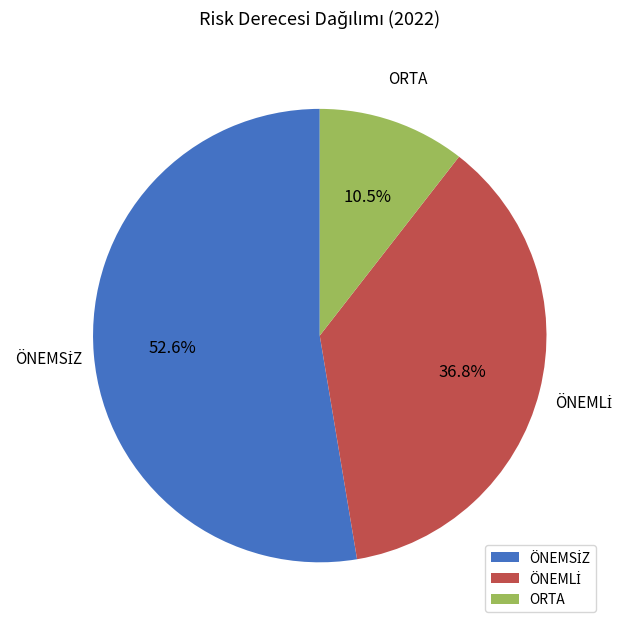

To the nearest percent, what is the difference between the largest and smallest slice percentages?

42%